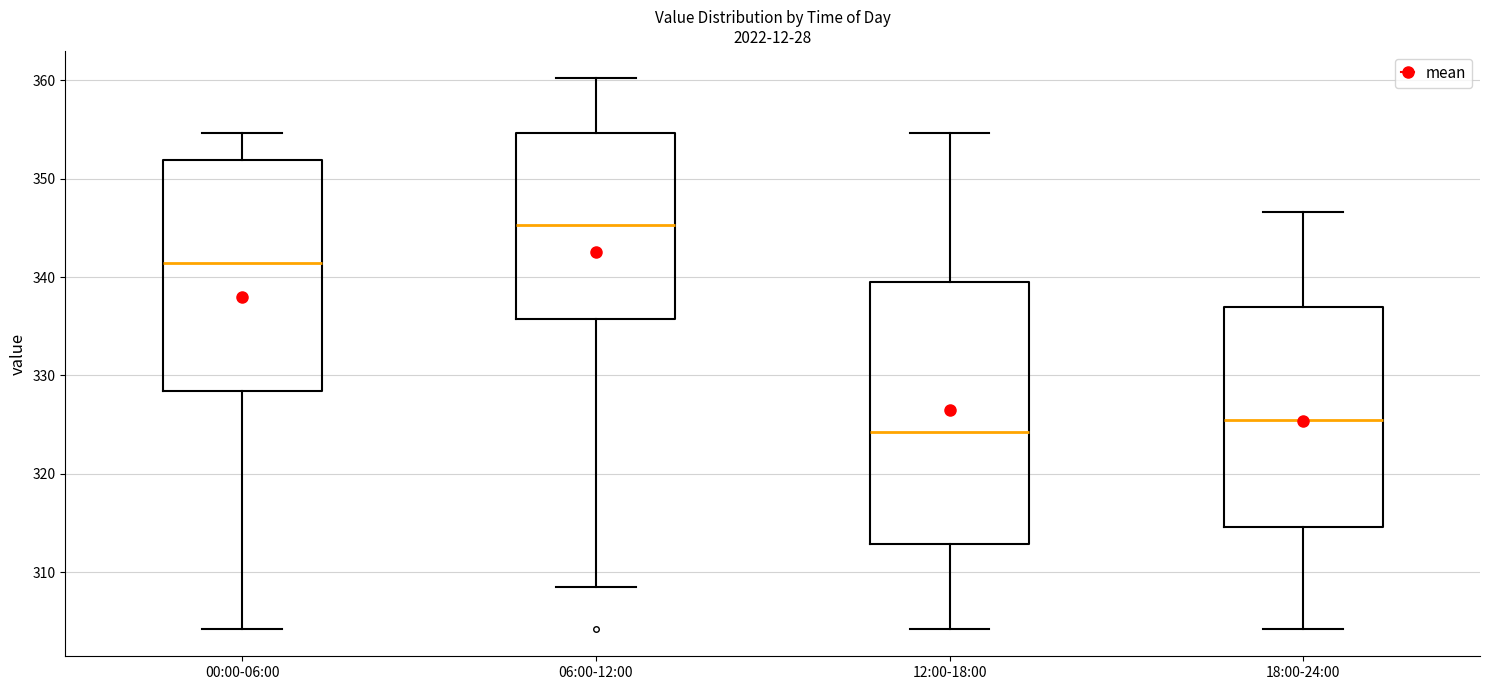

Reading left to right, read every box against the y-axis: the position of its median line, the range the box covers, and the ends of its whiskers. The values are not printed on the chart, so give them approximately, as read against the axis.

00:00-06:00: median 341, box 328 to 352, whiskers 304 to 355
06:00-12:00: median 345, box 336 to 355, whiskers 308 to 360
12:00-18:00: median 324, box 313 to 340, whiskers 304 to 355
18:00-24:00: median 325, box 315 to 337, whiskers 304 to 347